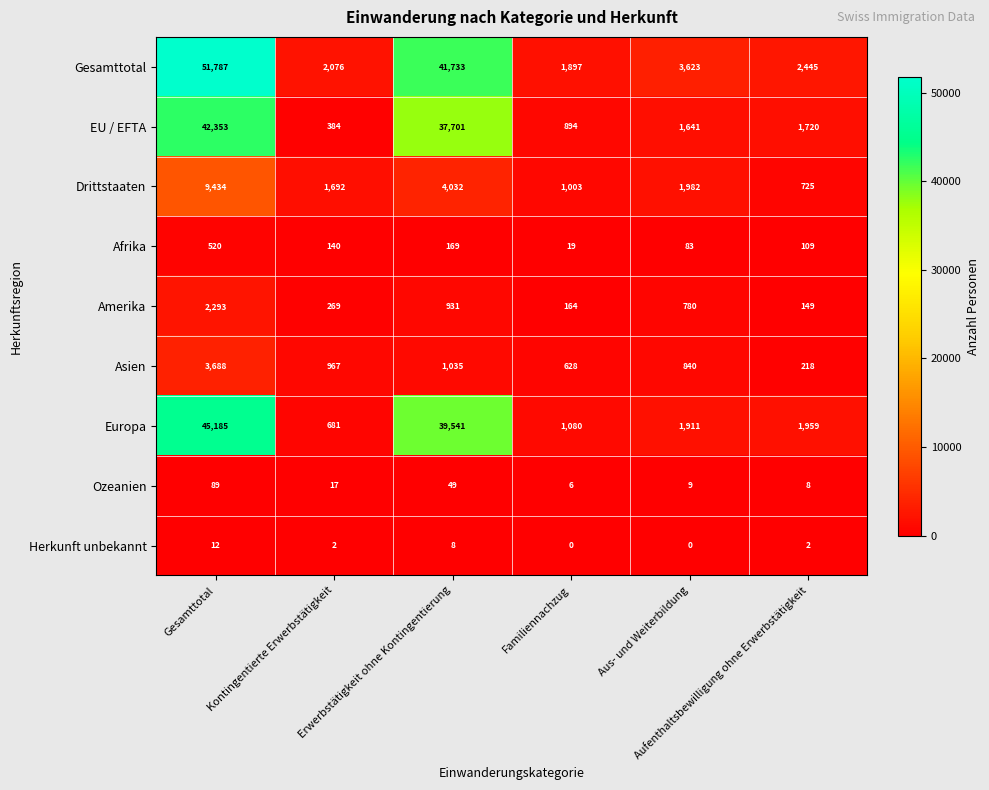

What is the difference between the maximum and minimum values in the Amerika series?

2144